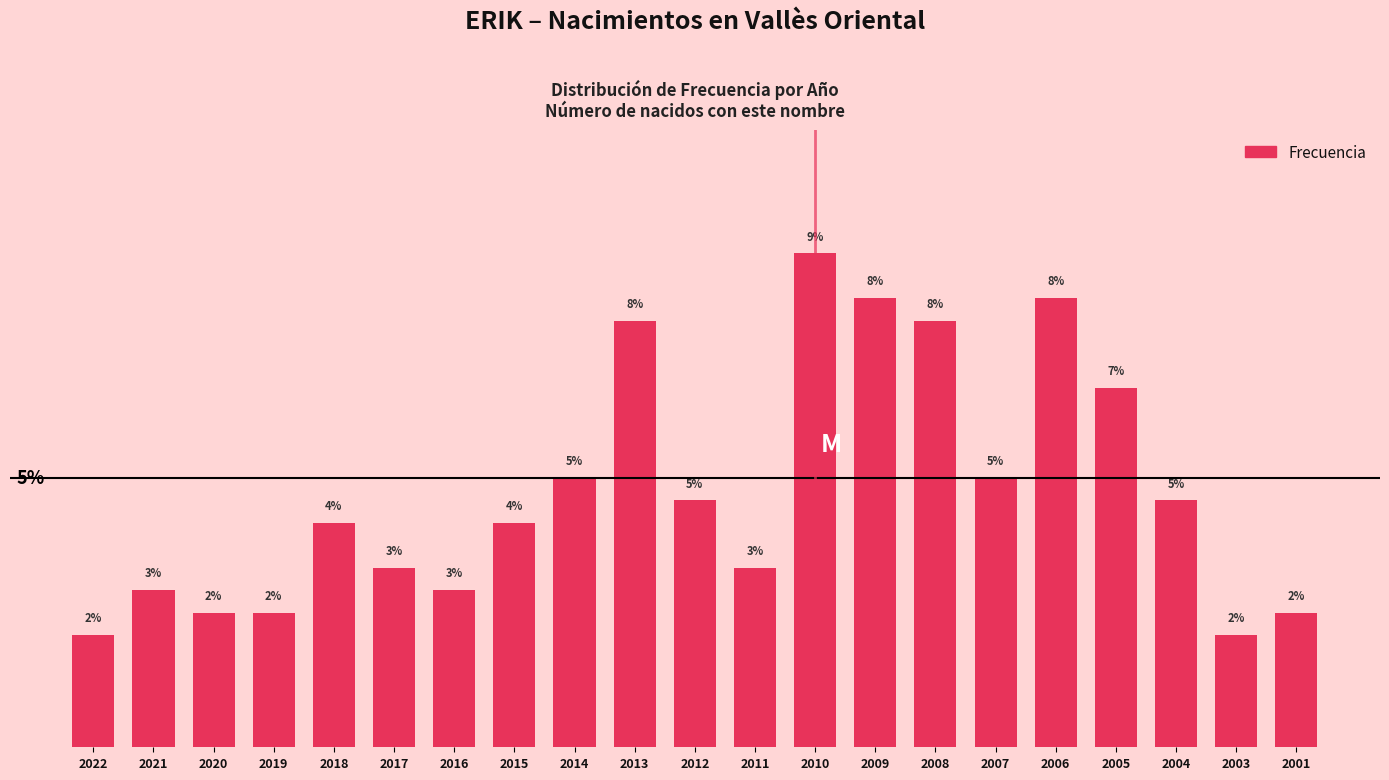

Are the bars horizontal?

No